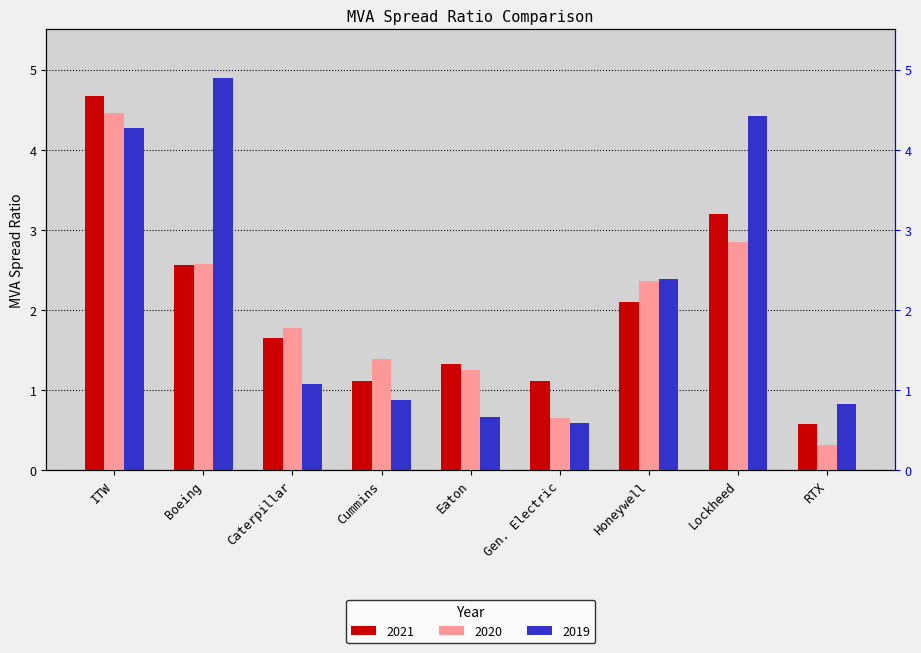

At Gen. Electric, list the series in order from largest to smallest.

2021, 2020, 2019